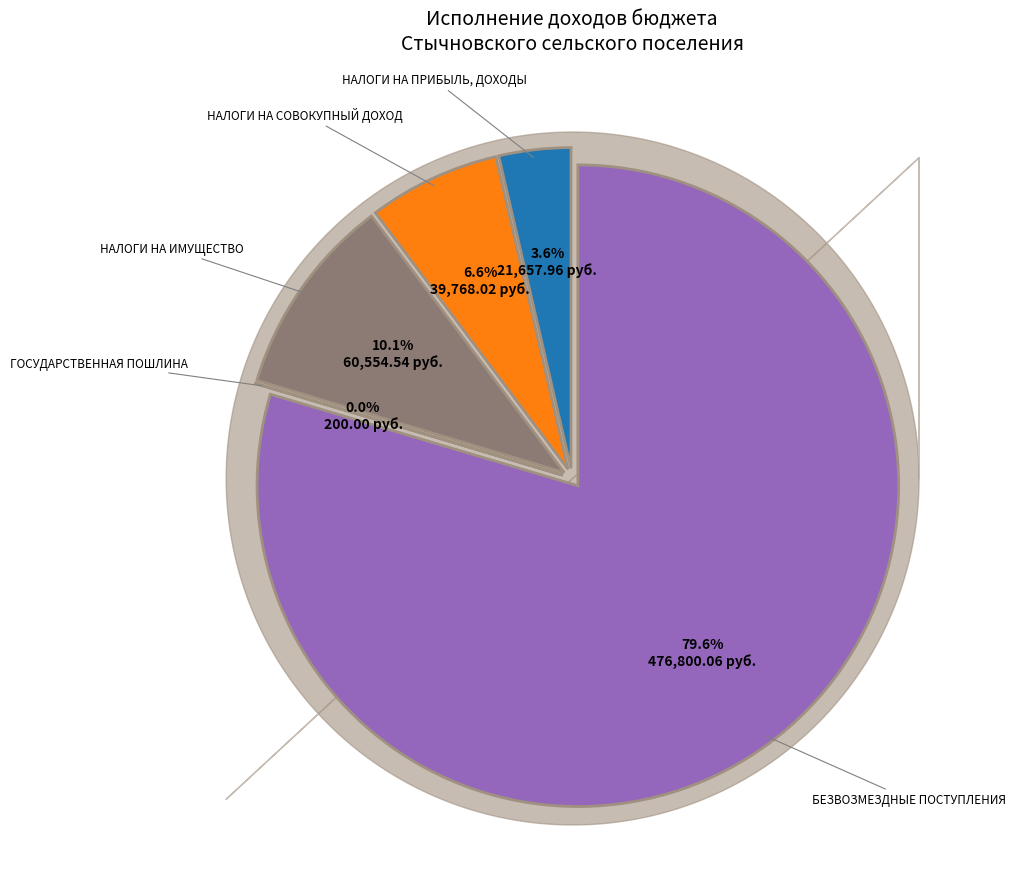

Does any single category account for the majority?

Yes